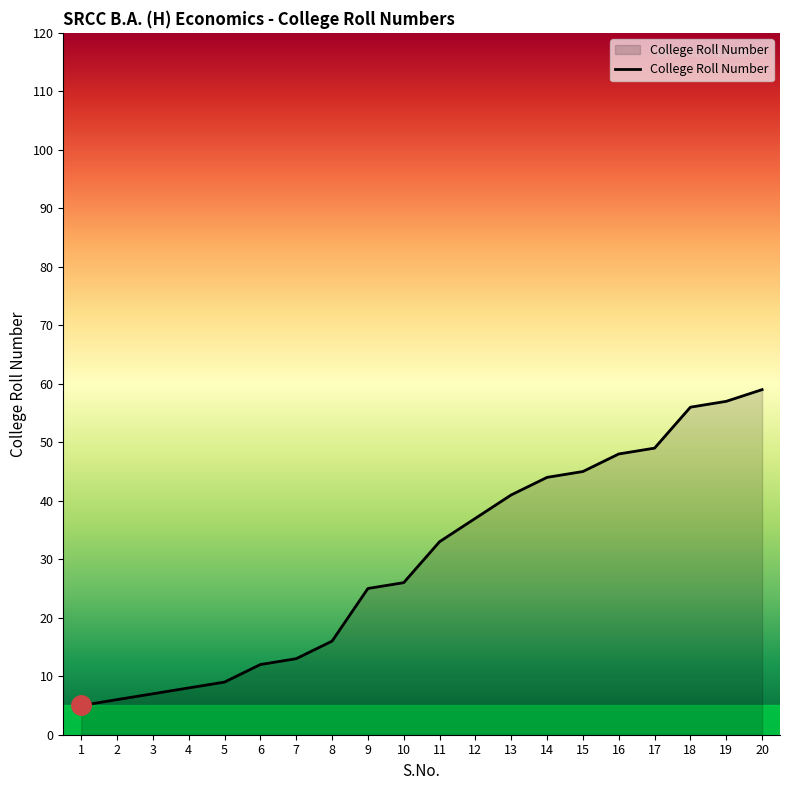

Which category has the highest value across all series?

20